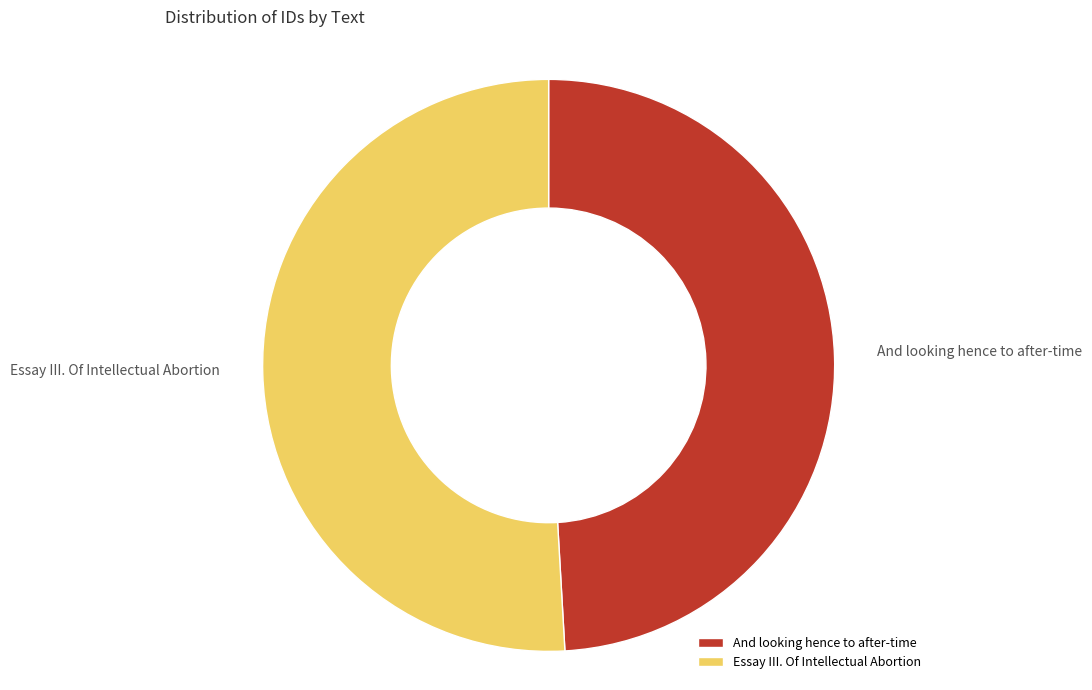

The And looking hence to after-time slice represents 49% of the pie. True or false?

True